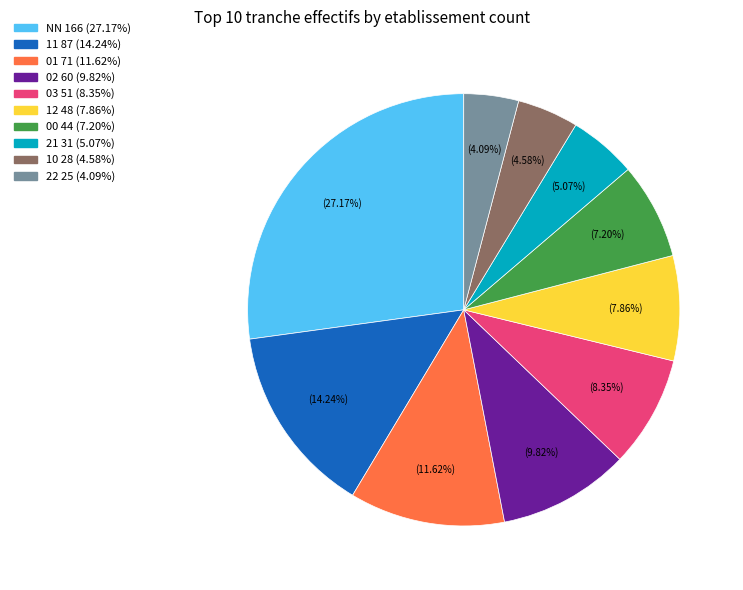

What is the ratio of the value at 01 to the value at 10?

2.5